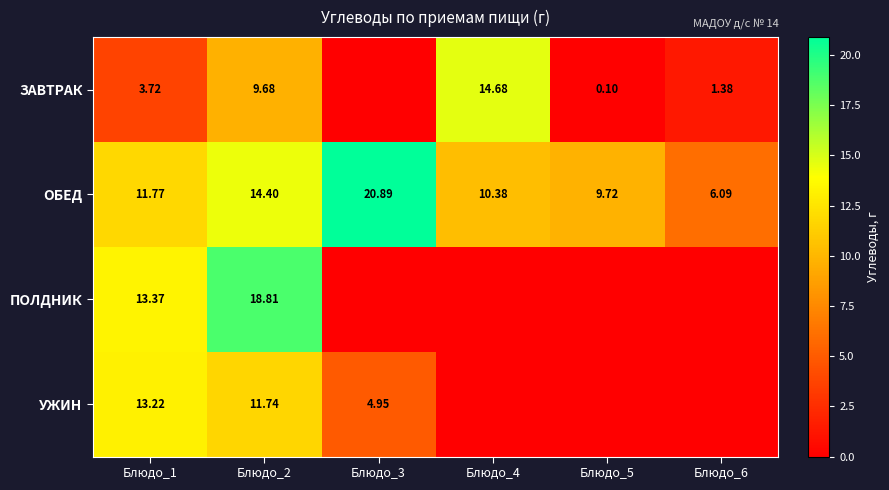

Rank the series at Блюдо_2 from lowest to highest value.

ЗАВТРАК, УЖИН, ОБЕД, ПОЛДНИК